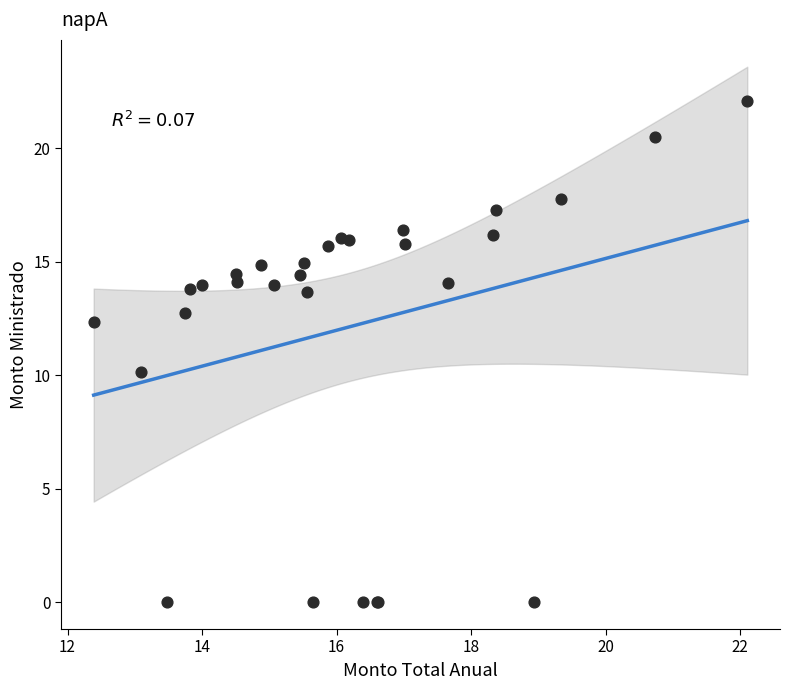

What Y value in the scatter plot is closest to 11?

10.1